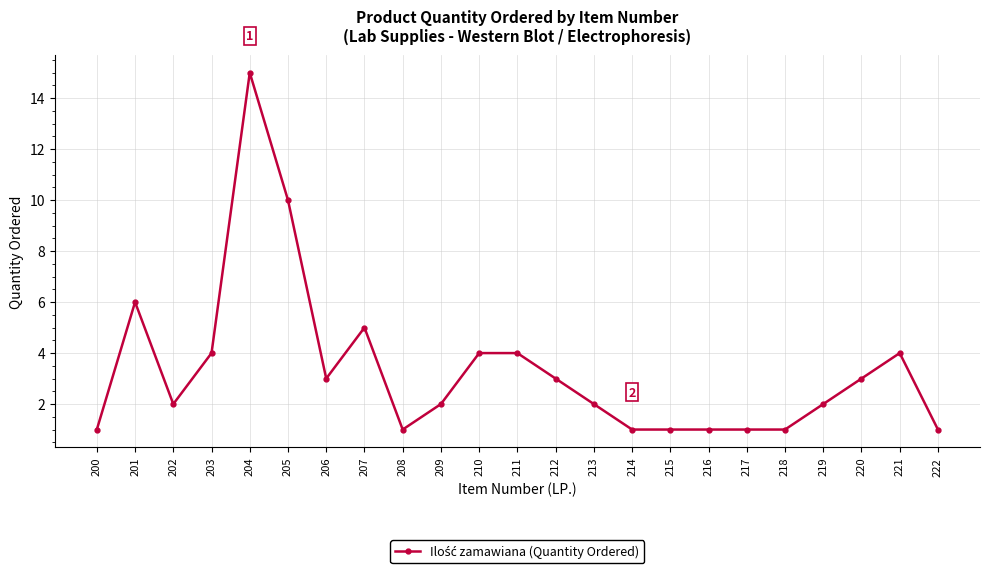

True or false: the data shows 2 at 202.

True